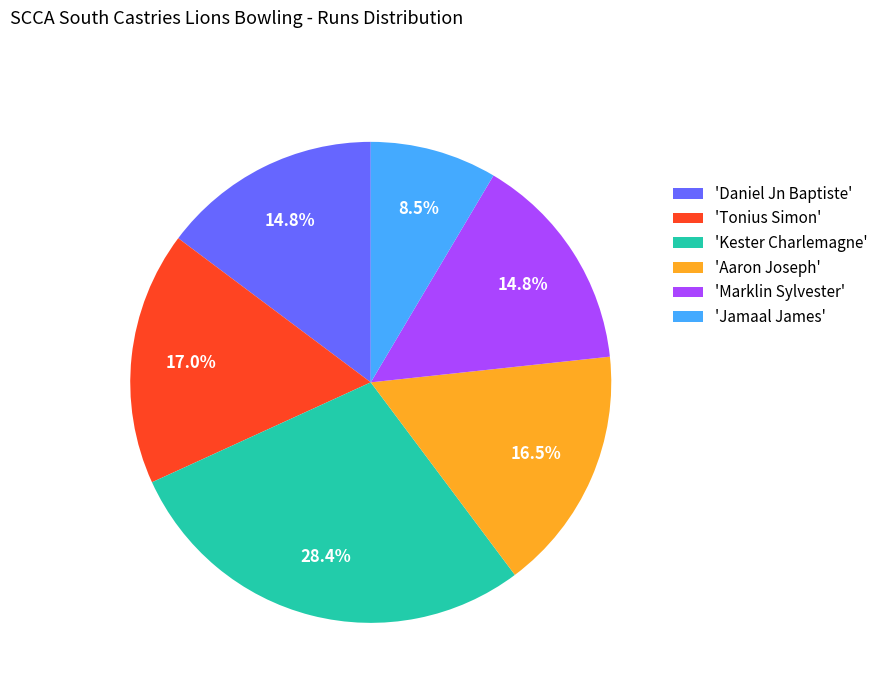

Approximately how many times larger is the value at 'Aaron Joseph' compared to 'Jamaal James'?

1.9